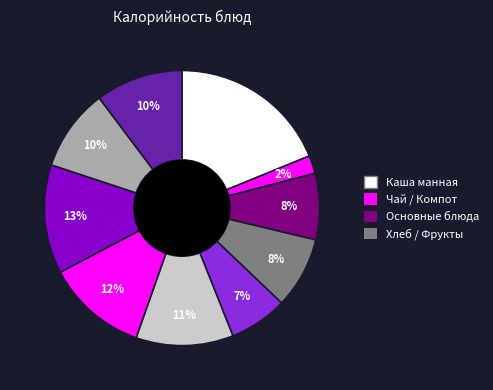

How many slices are in this pie chart?

10